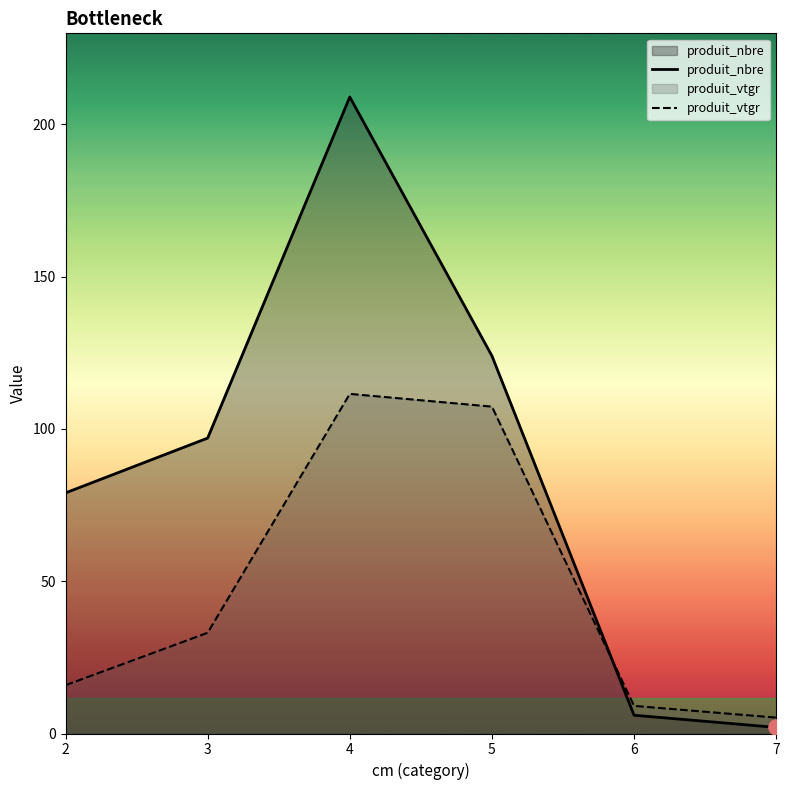

Which series has the largest total across all categories?

produit_nbre